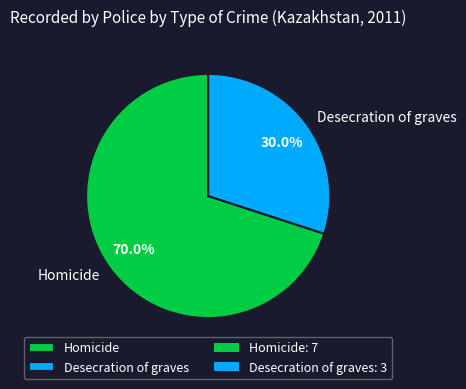

What is the largest slice in the pie chart?

Homicide